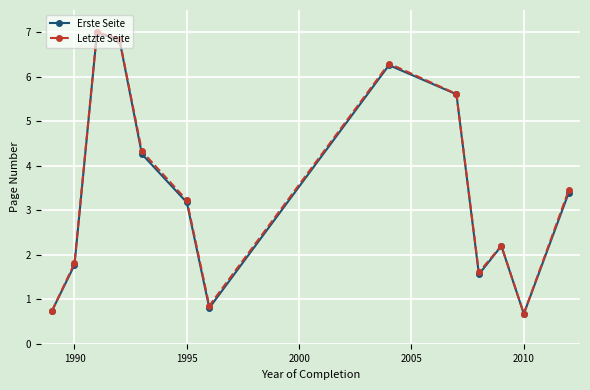

What is the maximum value for Erste Seite?

7.0